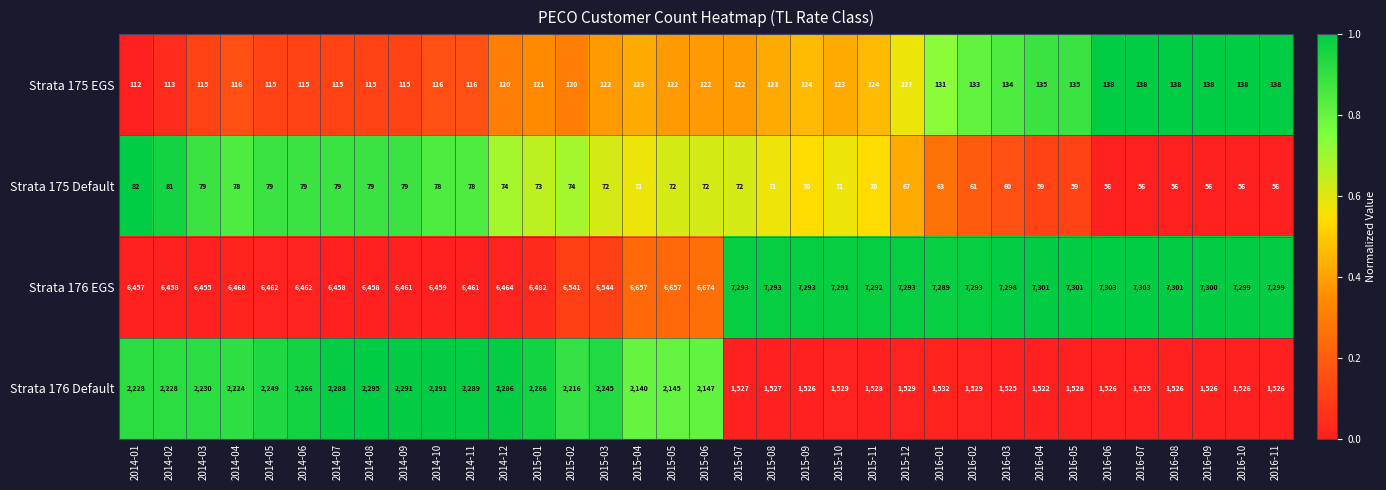

What is the difference between the second highest and second lowest values in the Strata 175 Default series?

25